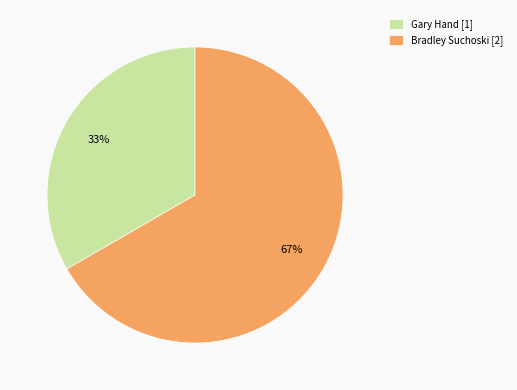

Combined, do Bradley Suchoski and Gary Hand account for over 50%?

Yes